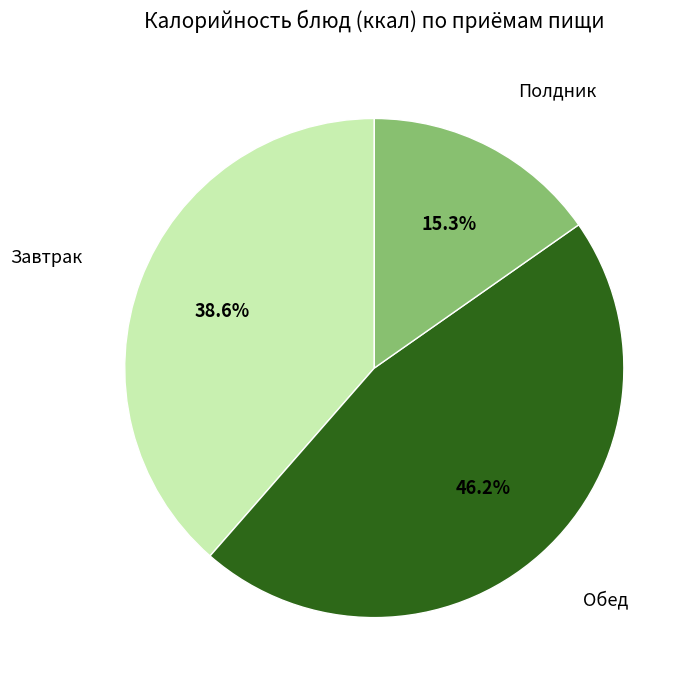

Does any single category account for the majority?

No